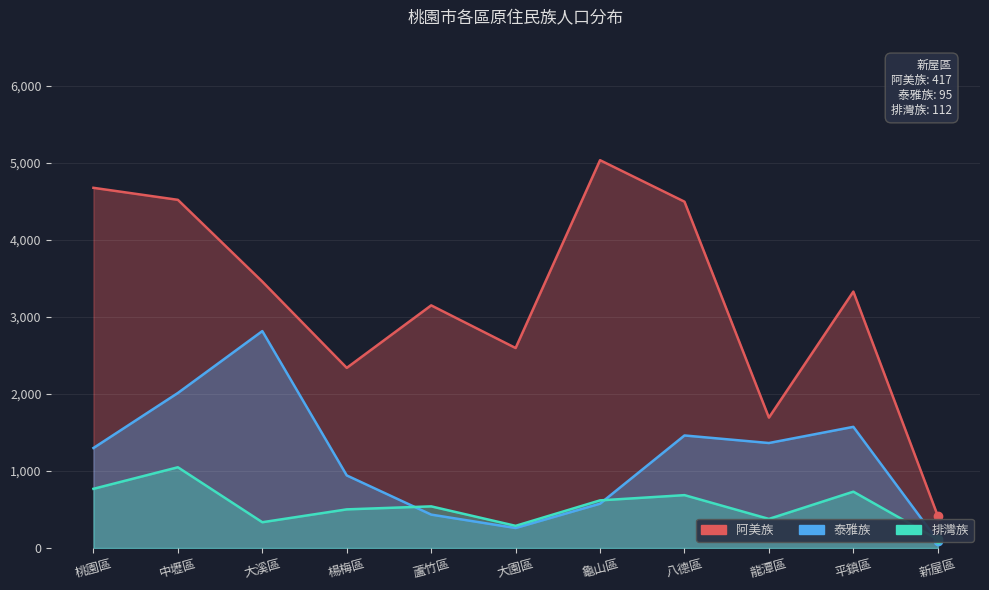

True or false: 排灣族 has a value of 769 at 桃園區.

True